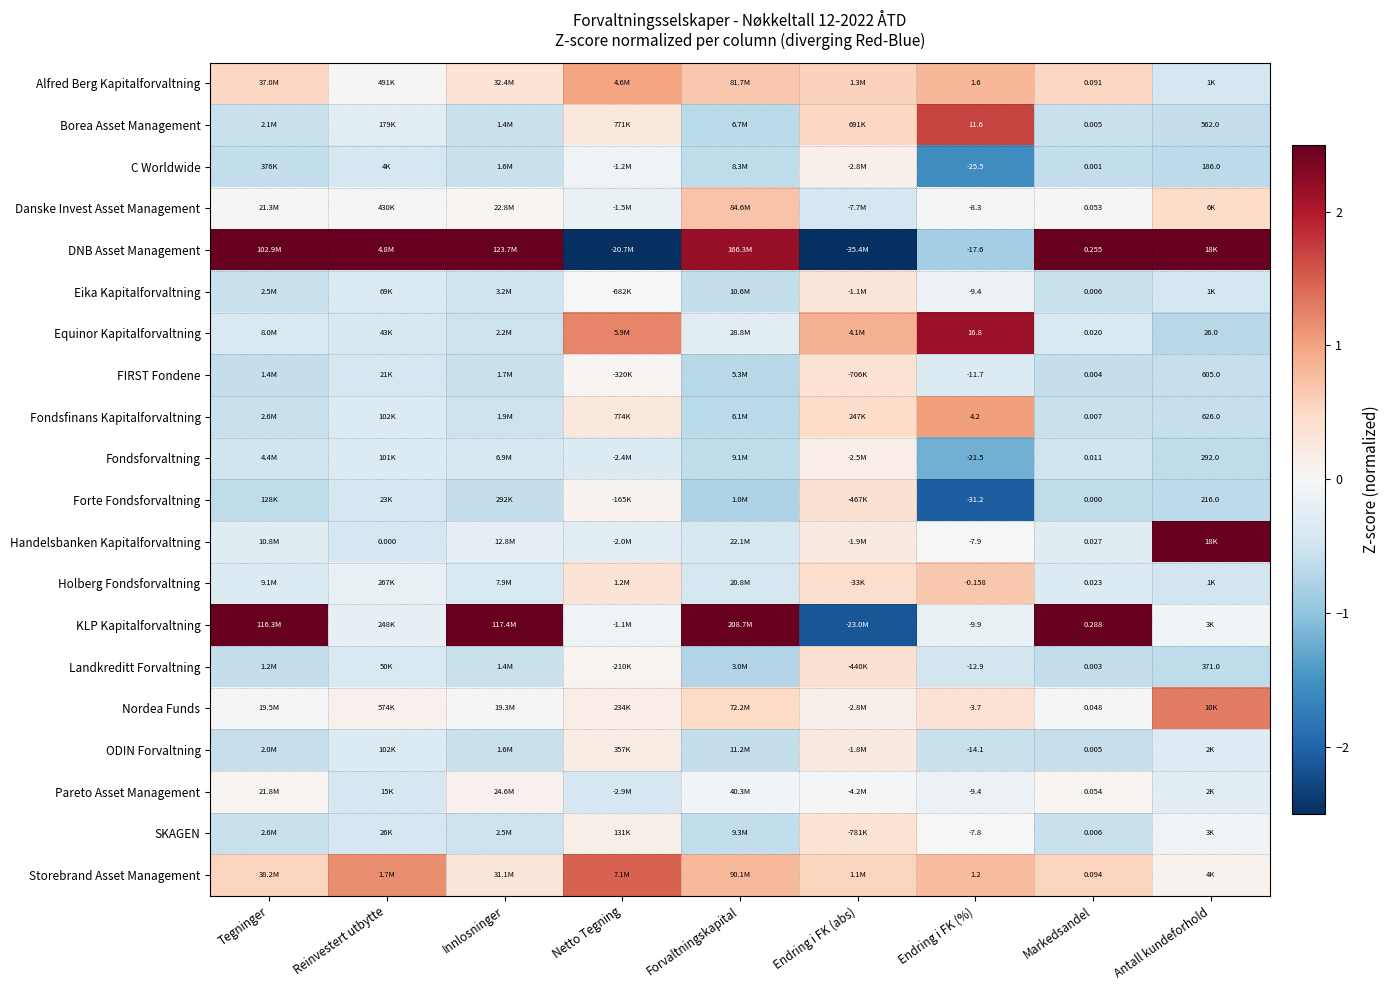

Which series changed the most between Reinvestert utbytte and Innlosninger?

KLP Kapitalforvaltning